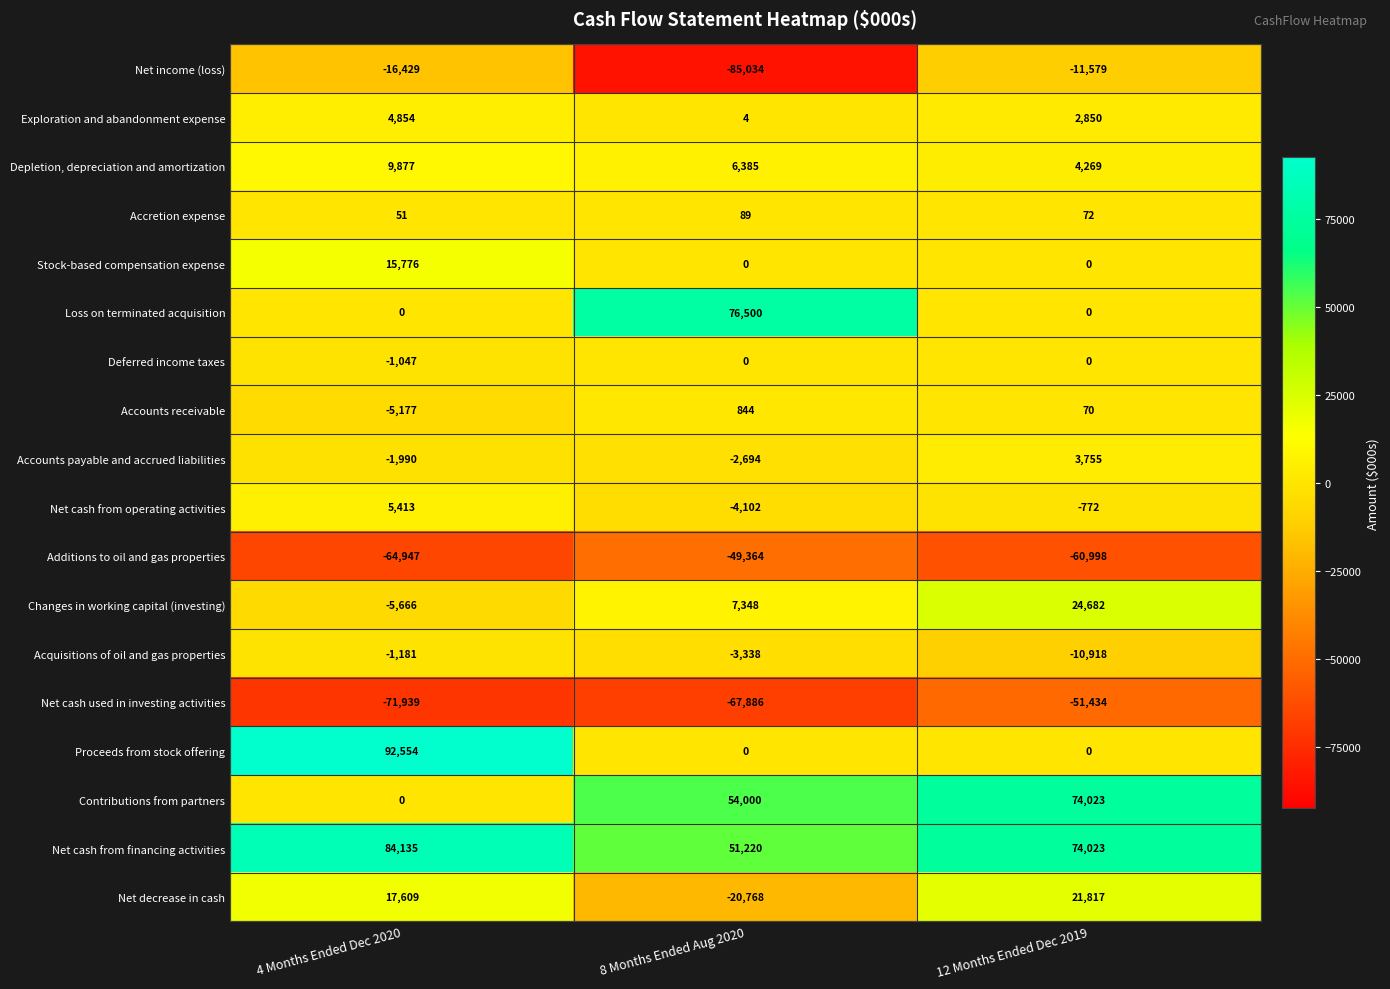

What is the difference between the maximum and minimum values in the Changes in working capital (investing) series?

30348